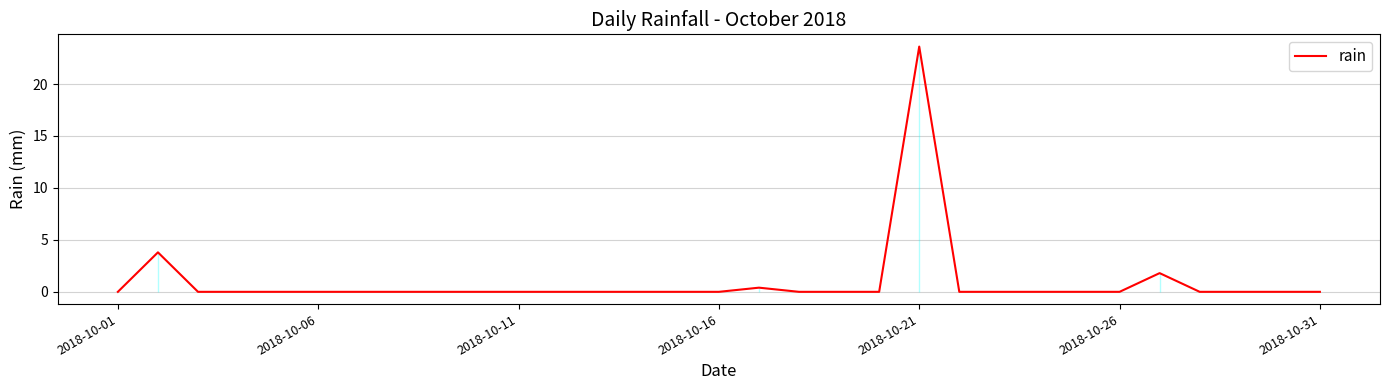

What is the difference between the maximum and minimum values?

23.6